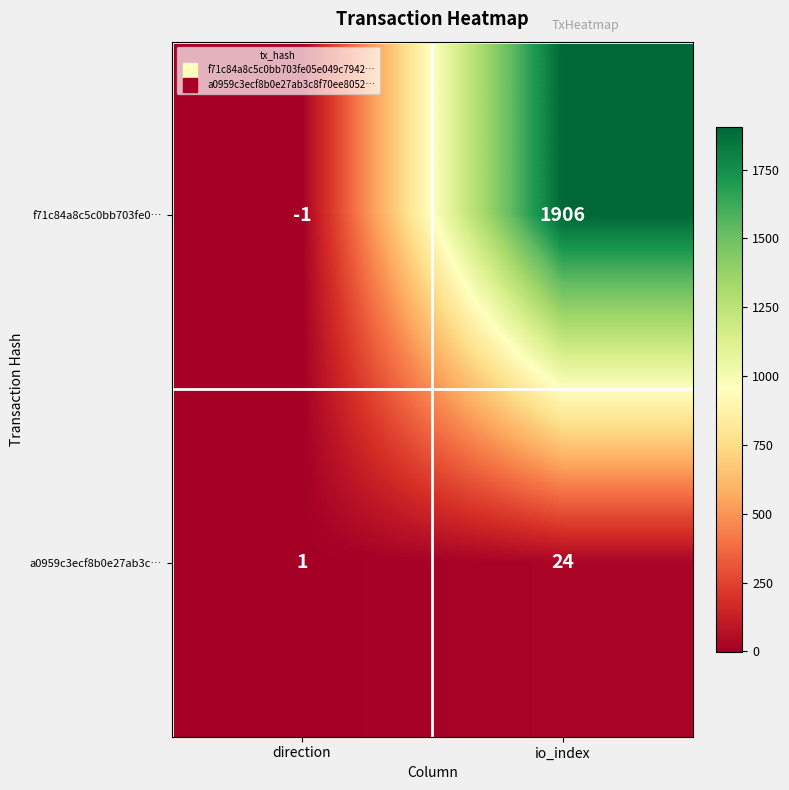

What is the minimum value shown in the chart?

-1